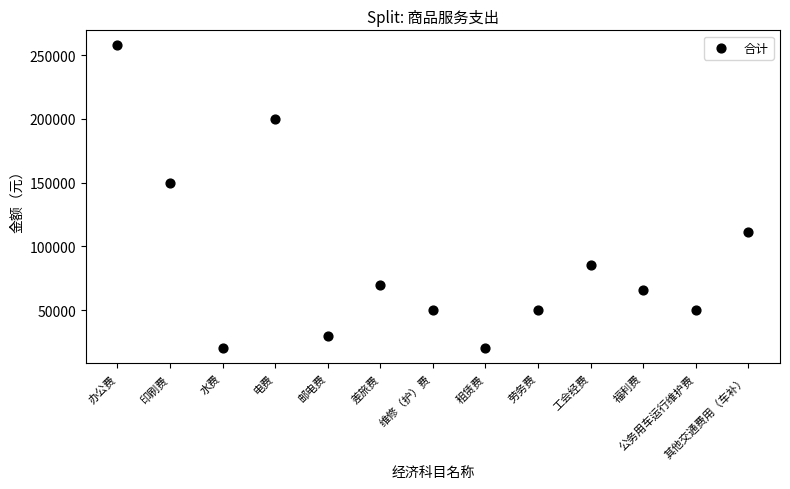

What is the range of Y values (max minus min)?

237500.0